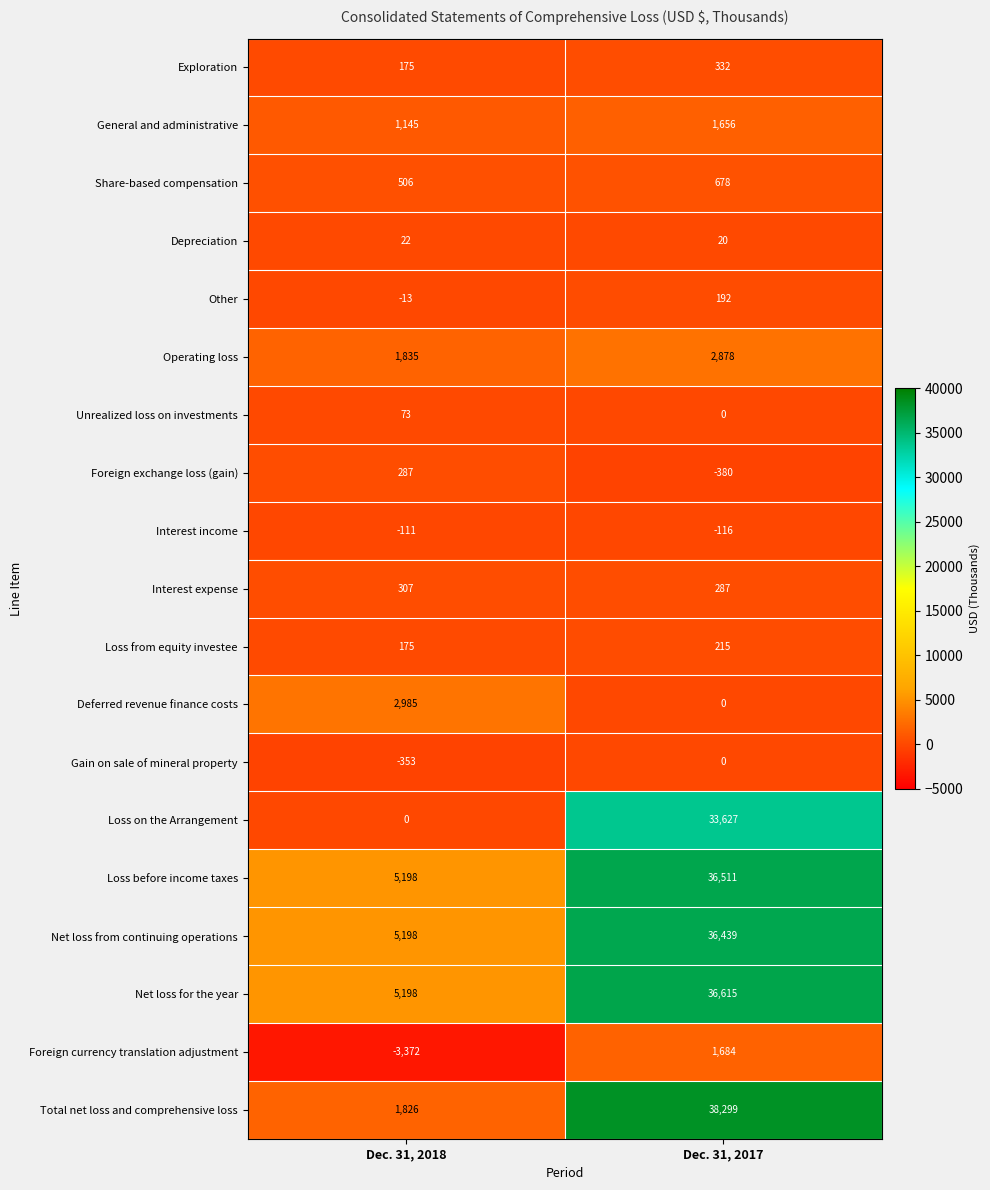

At which category is the sum across all series the highest?

Dec. 31, 2017